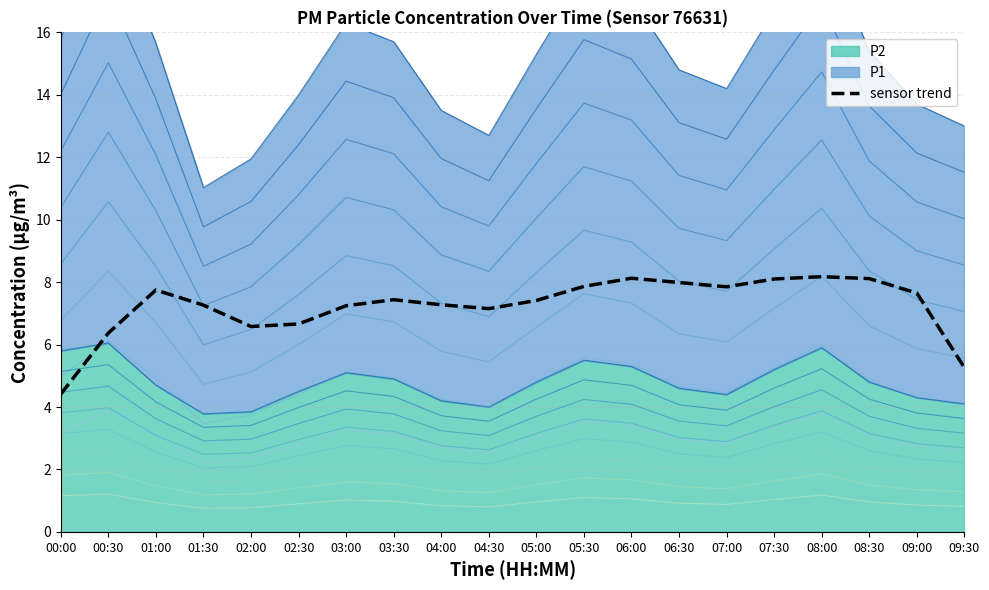

How many interior local valleys (lower than both neighbors) does the data have?

3